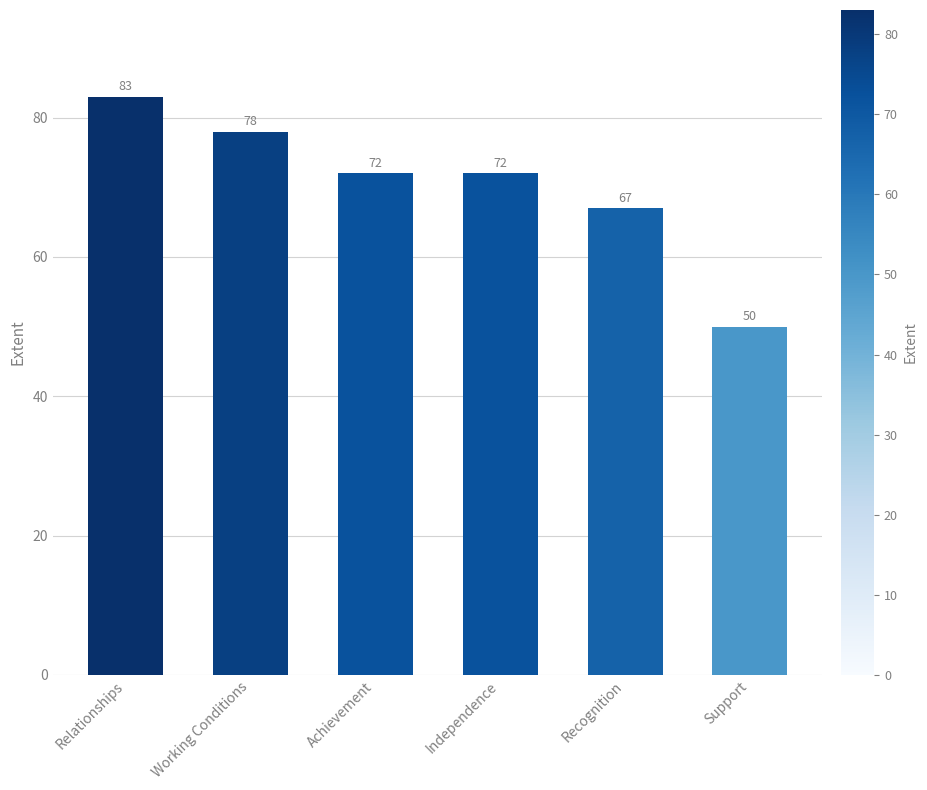

What is the average value?

70